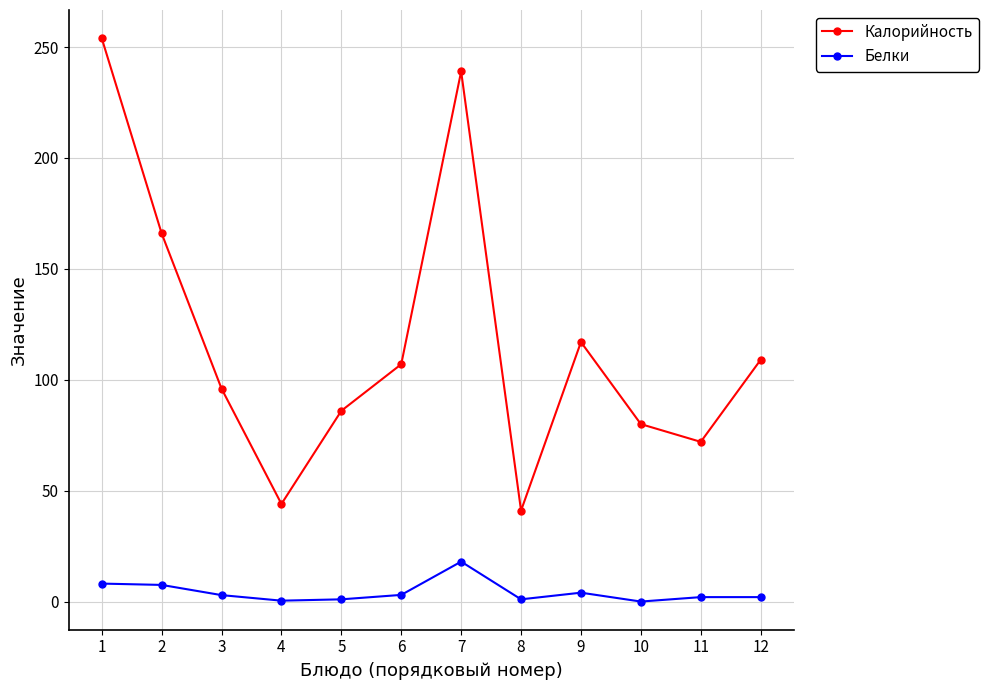

Which category has the highest value in the Белки series?

7